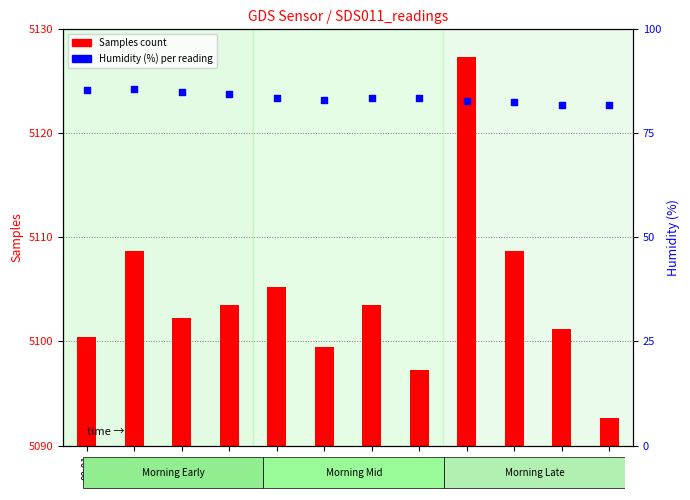

At which category is the sum across all series the highest?

00:21